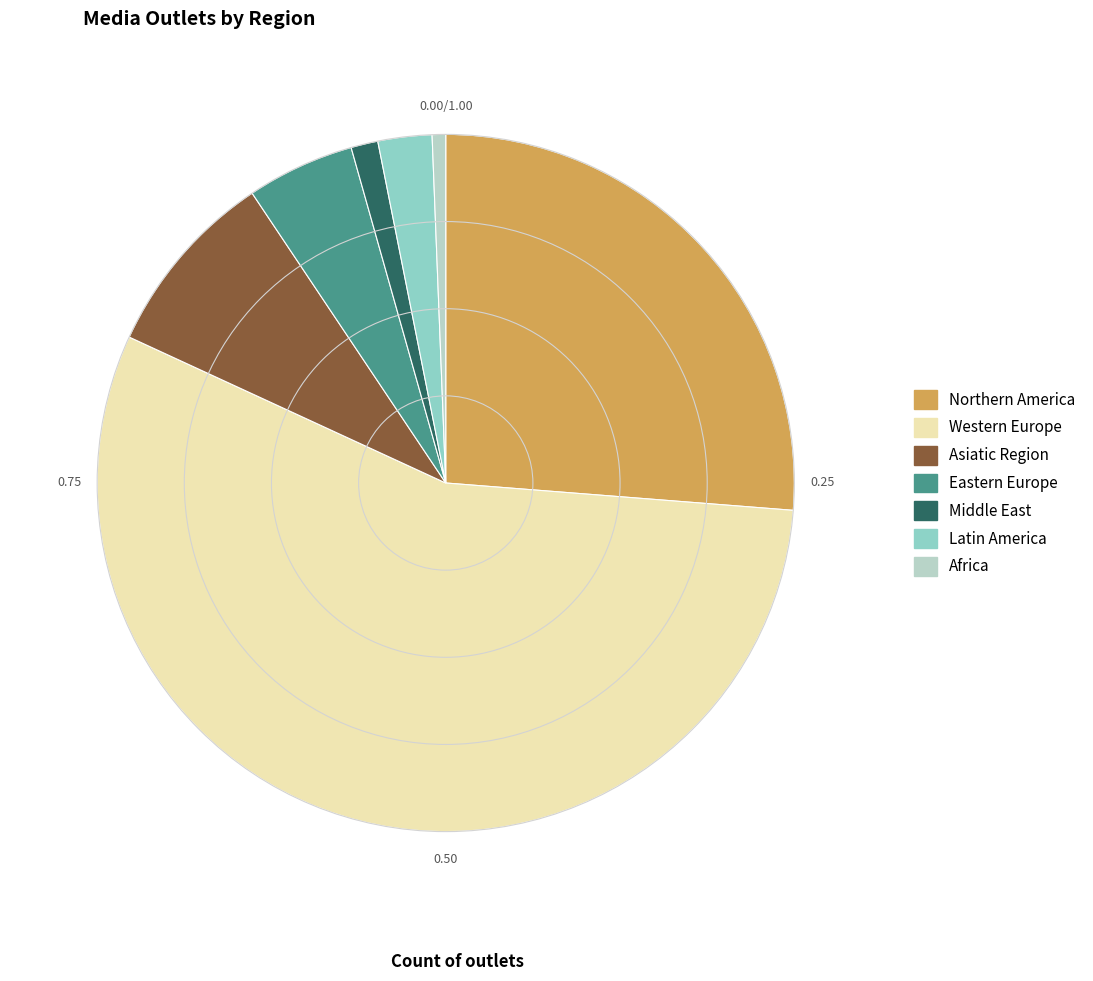

Combined, do Africa and Eastern Europe account for over 50%?

No